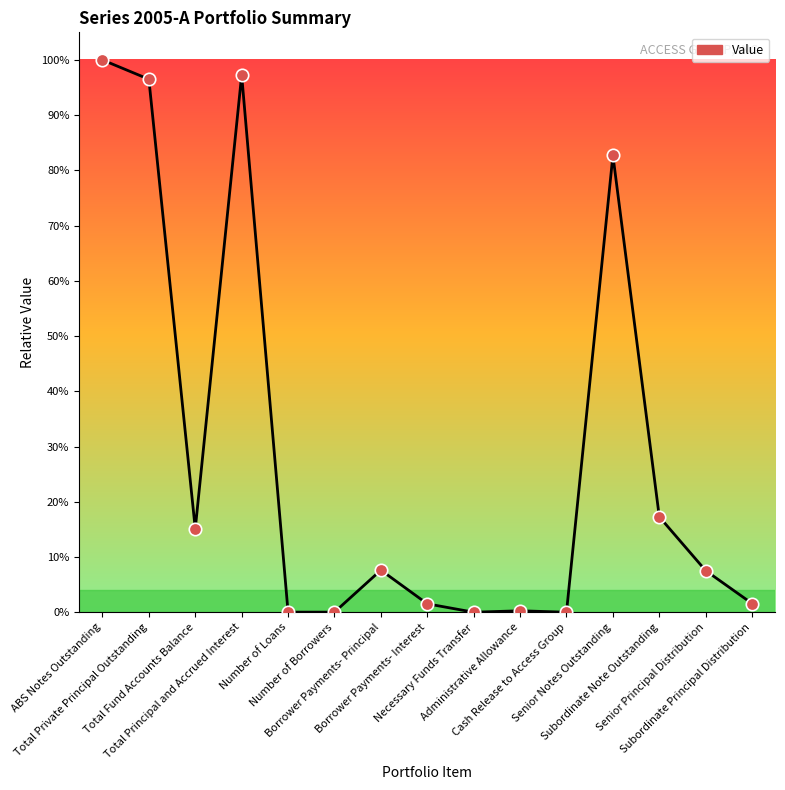

Between Senior Principal Distribution and ABS Notes Outstanding, which is larger?

ABS Notes Outstanding